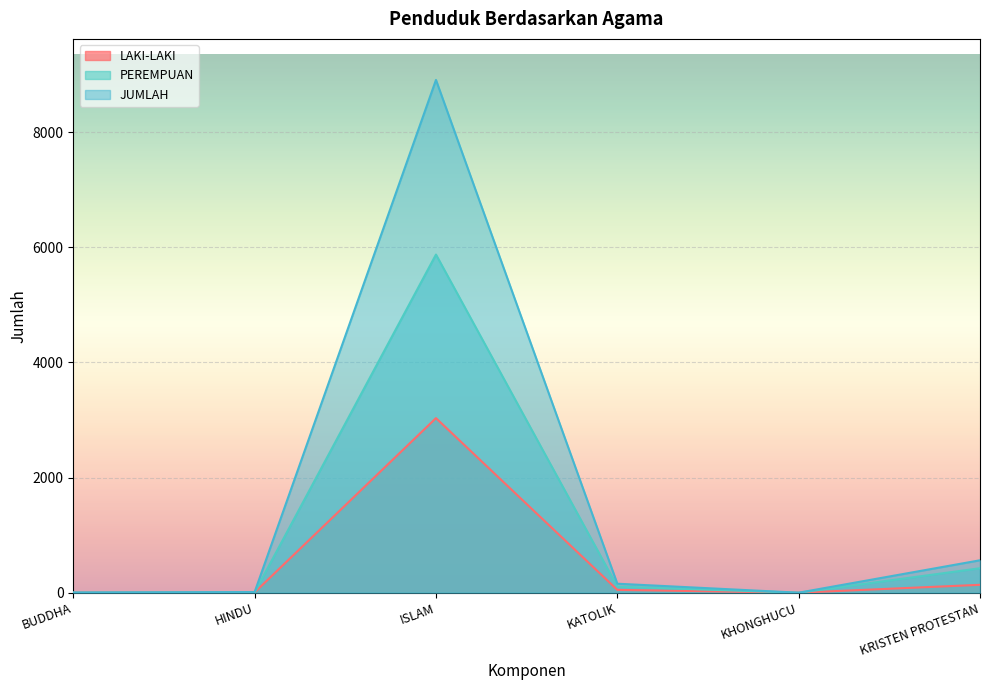

What is the maximum value shown in the chart?

8907